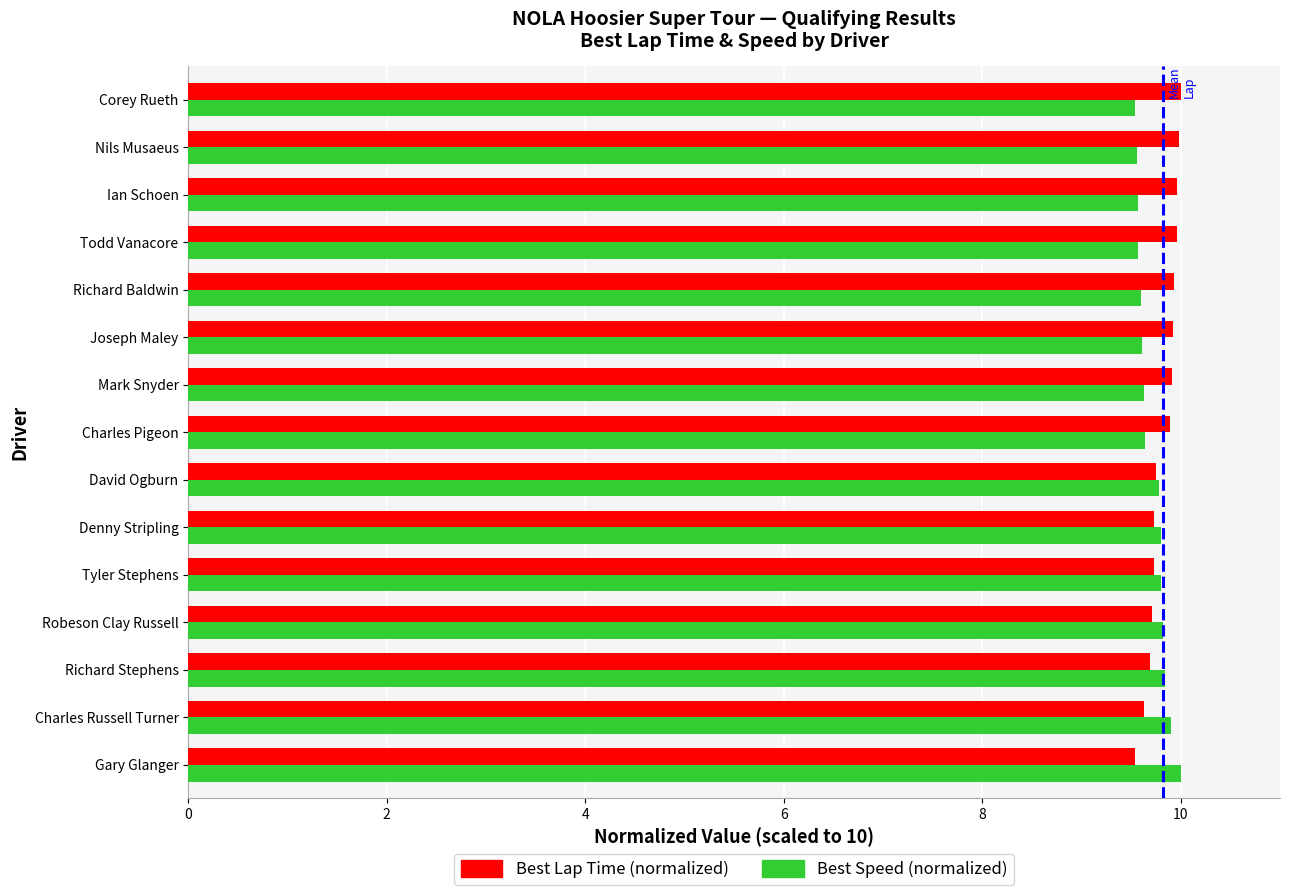

What is the greatest value displayed?

10.0